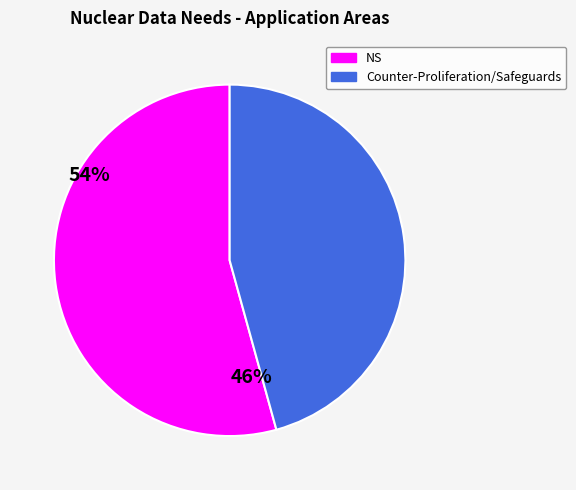

Count the number of slices in the pie.

2